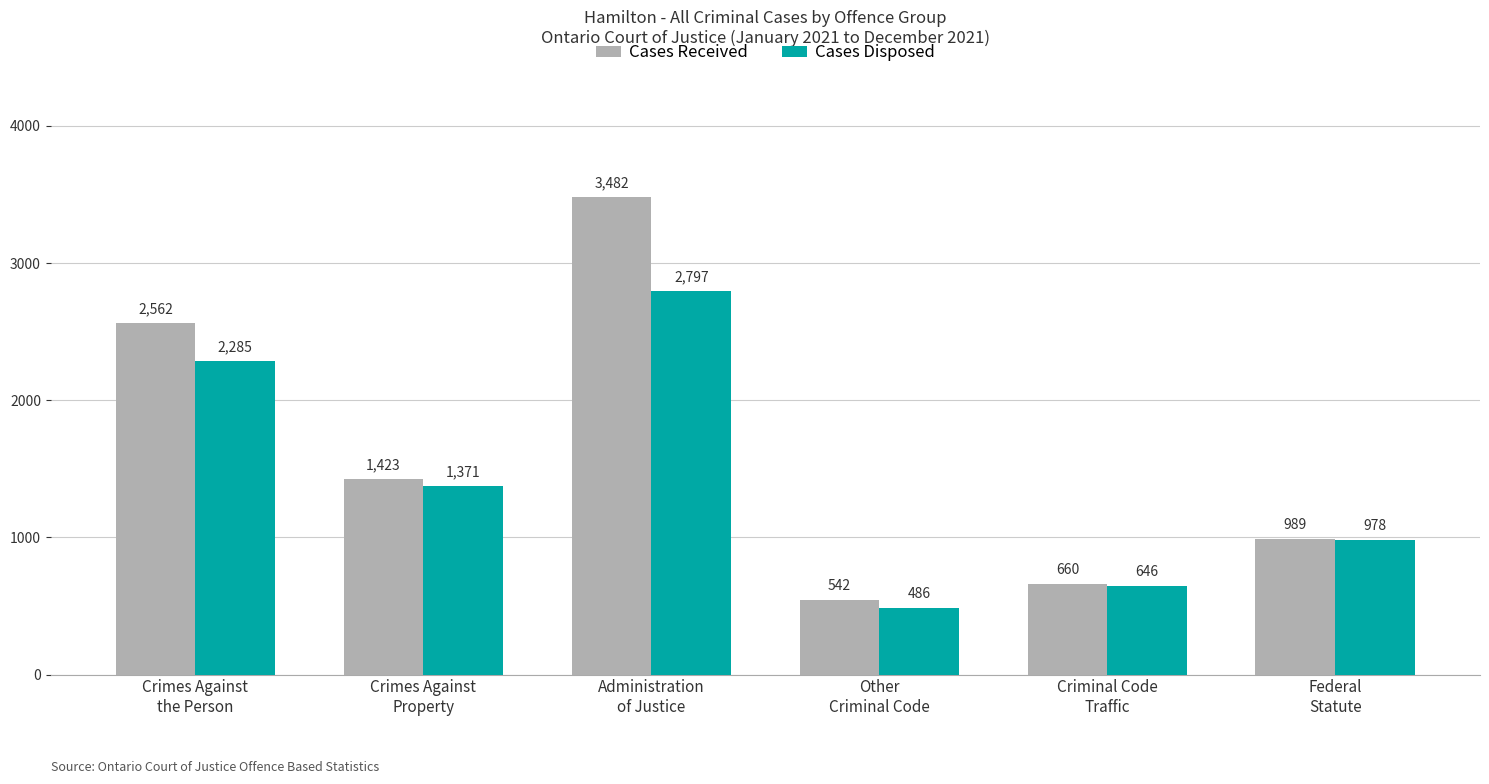

What is the difference between the second highest and second lowest values in the Cases Disposed series?

1639